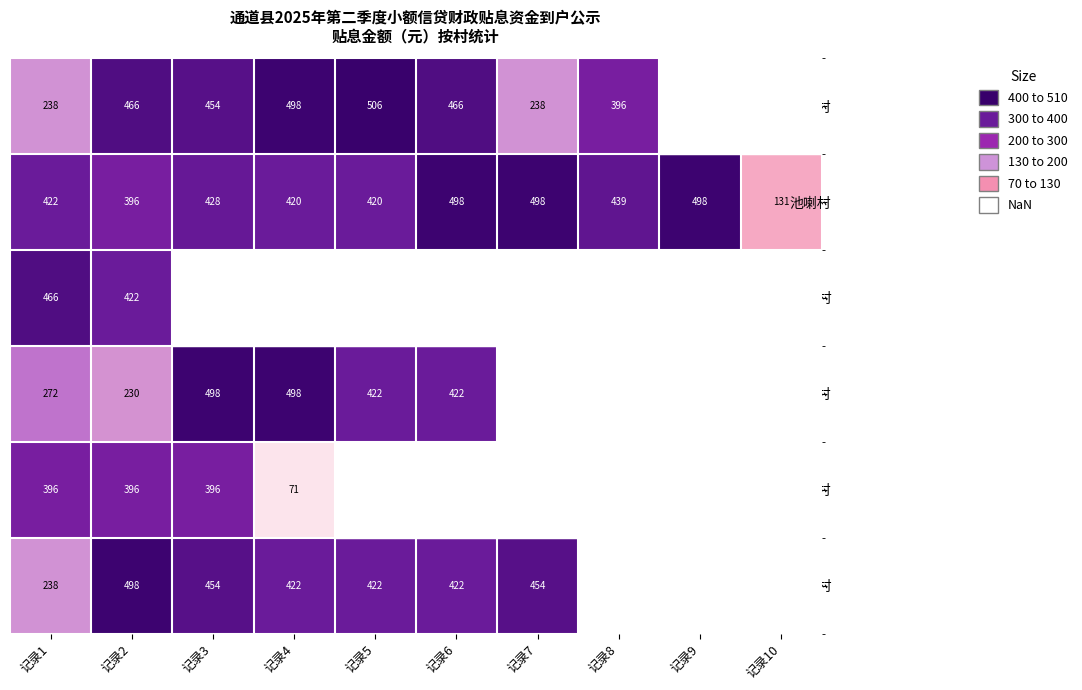

Is the value of 池喇村 at 记录7 greater than the value of 陈团村 at 记录3?

Yes